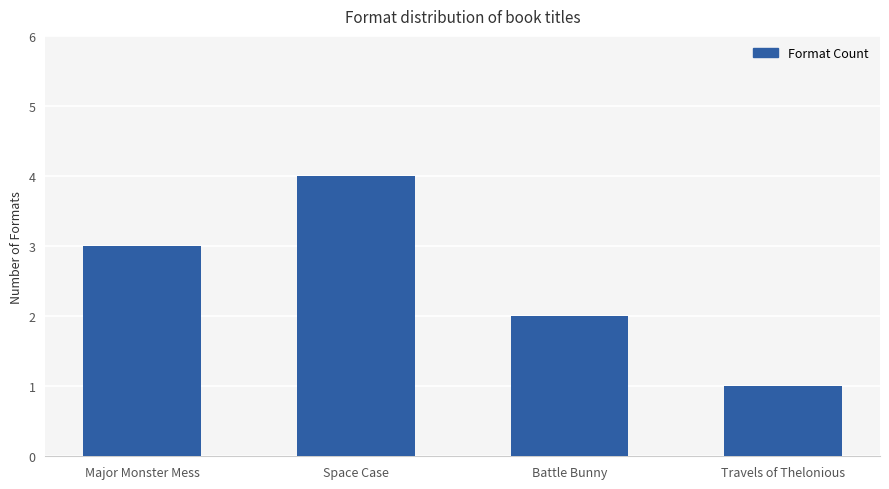

Reading right to left, list all the values displayed in this chart.

1	2	4	3